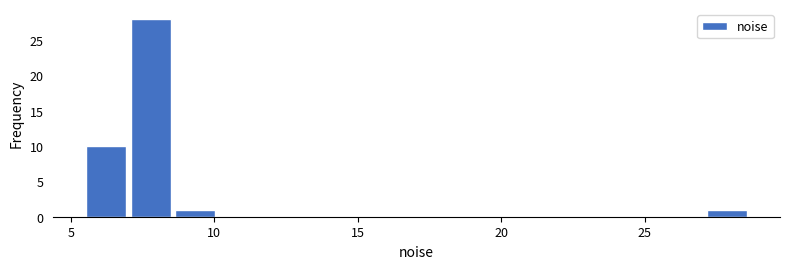

Read against the x-axis, roughly where is the centre of the tallest bar?

8.0